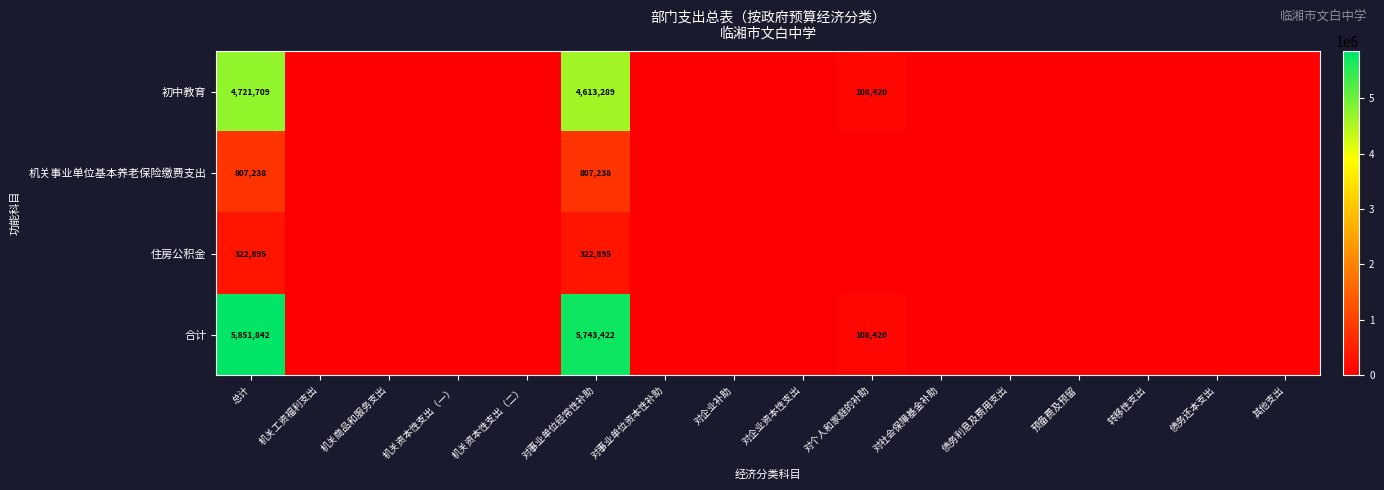

Rank the series by their maximum value, from lowest to highest.

住房公积金, 机关事业单位基本养老保险缴费支出, 初中教育, 合计